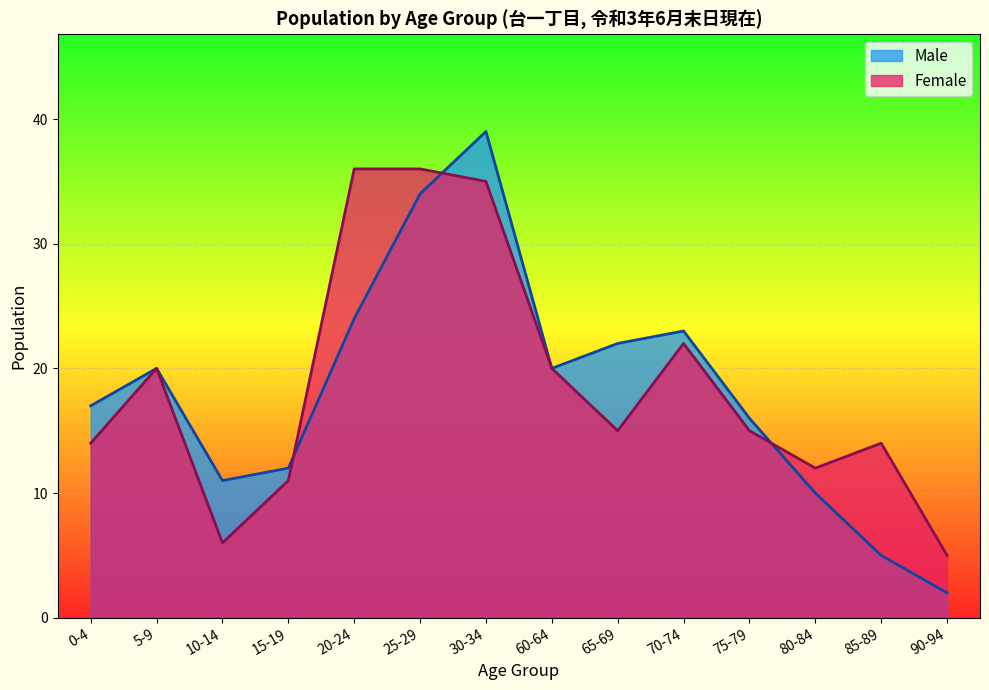

True or false: Male has more than 0 interior local peaks.

True